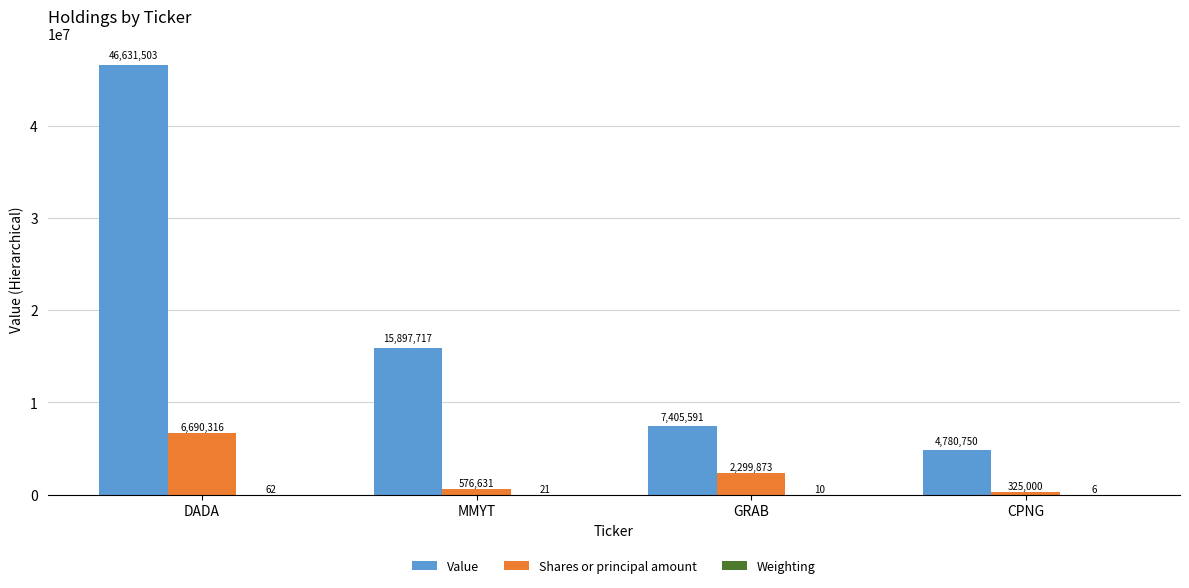

At which category does the chart reach its peak across all series?

DADA